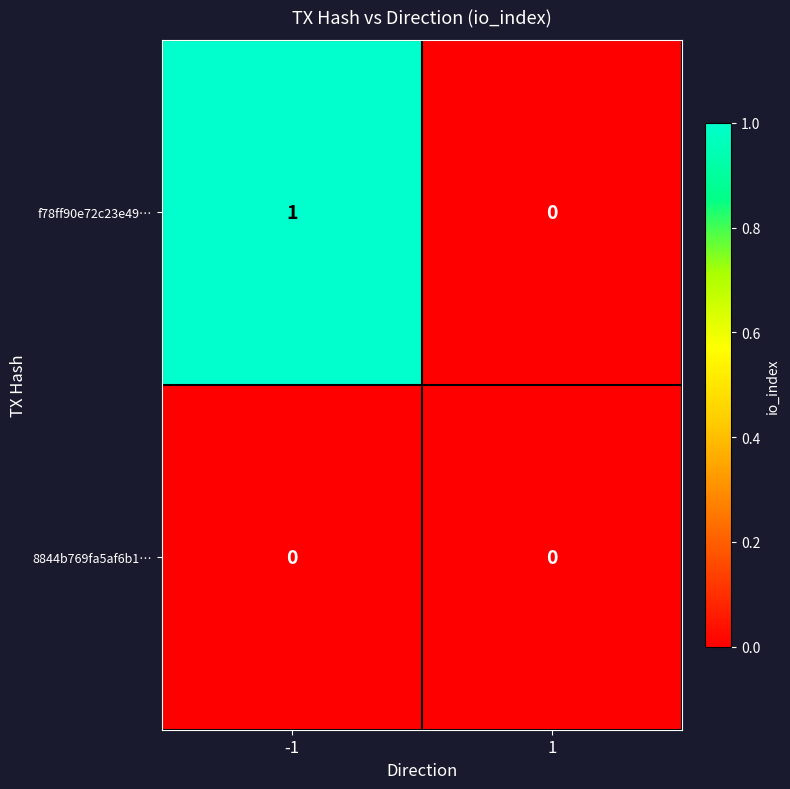

At -1, list the series in order from largest to smallest.

f78ff90e72c23e49…, 8844b769fa5af6b1…